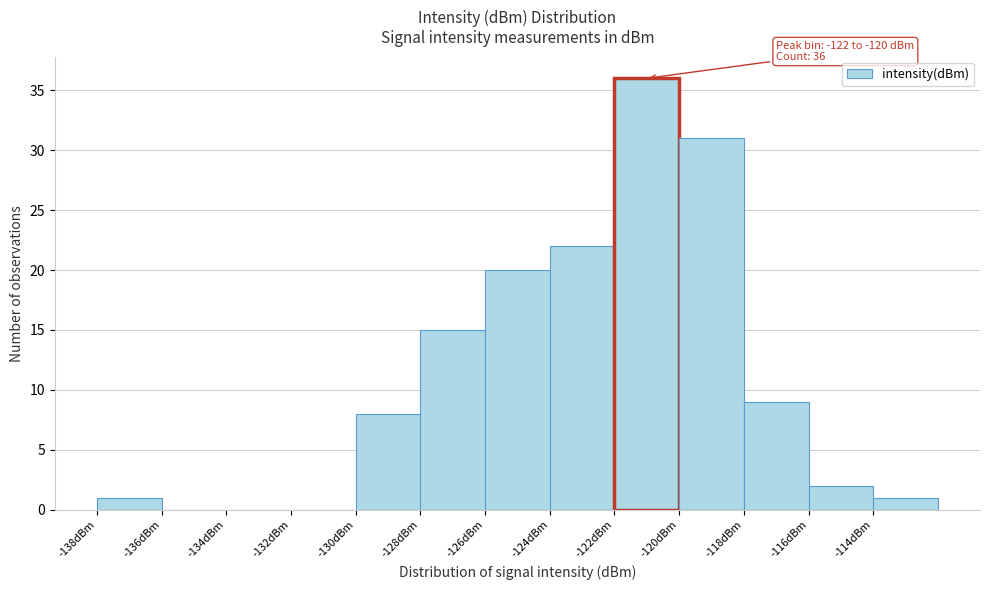

Over which range of the x-axis is the bar tallest?

-122 to -120